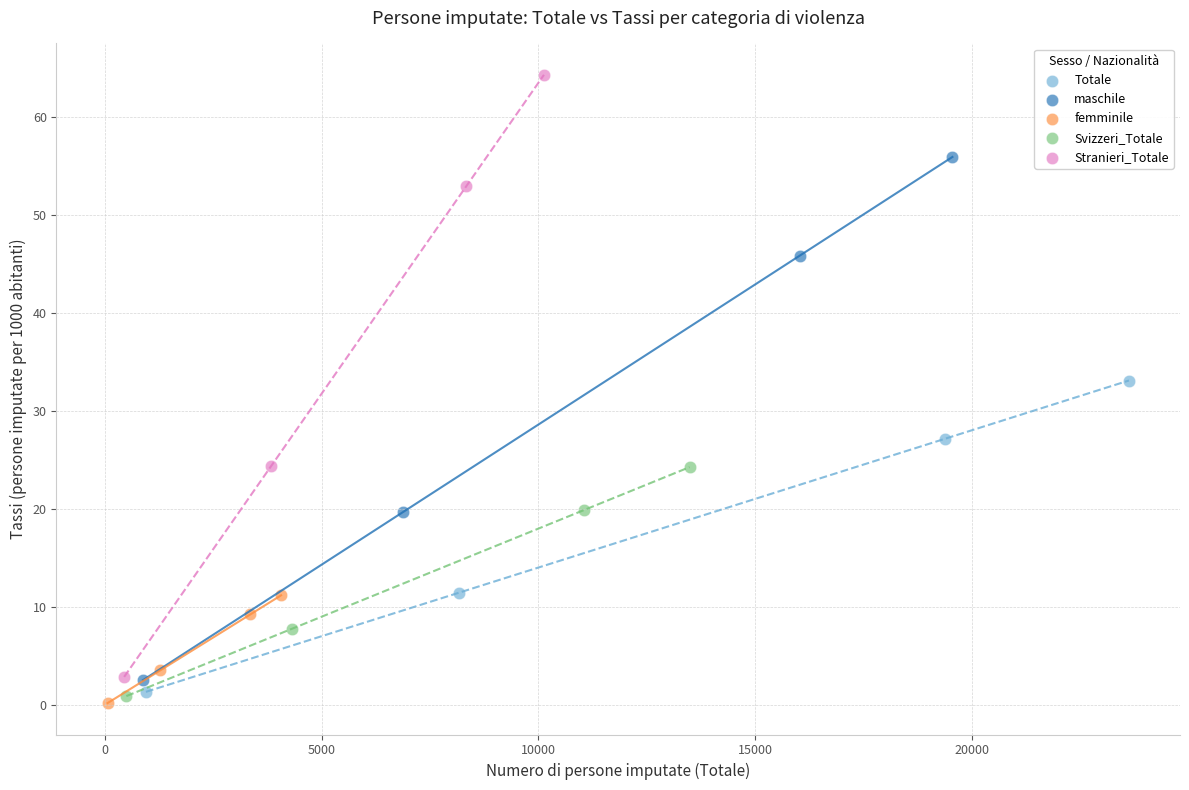

Which series contains the highest Y value?

Stranieri_Totale